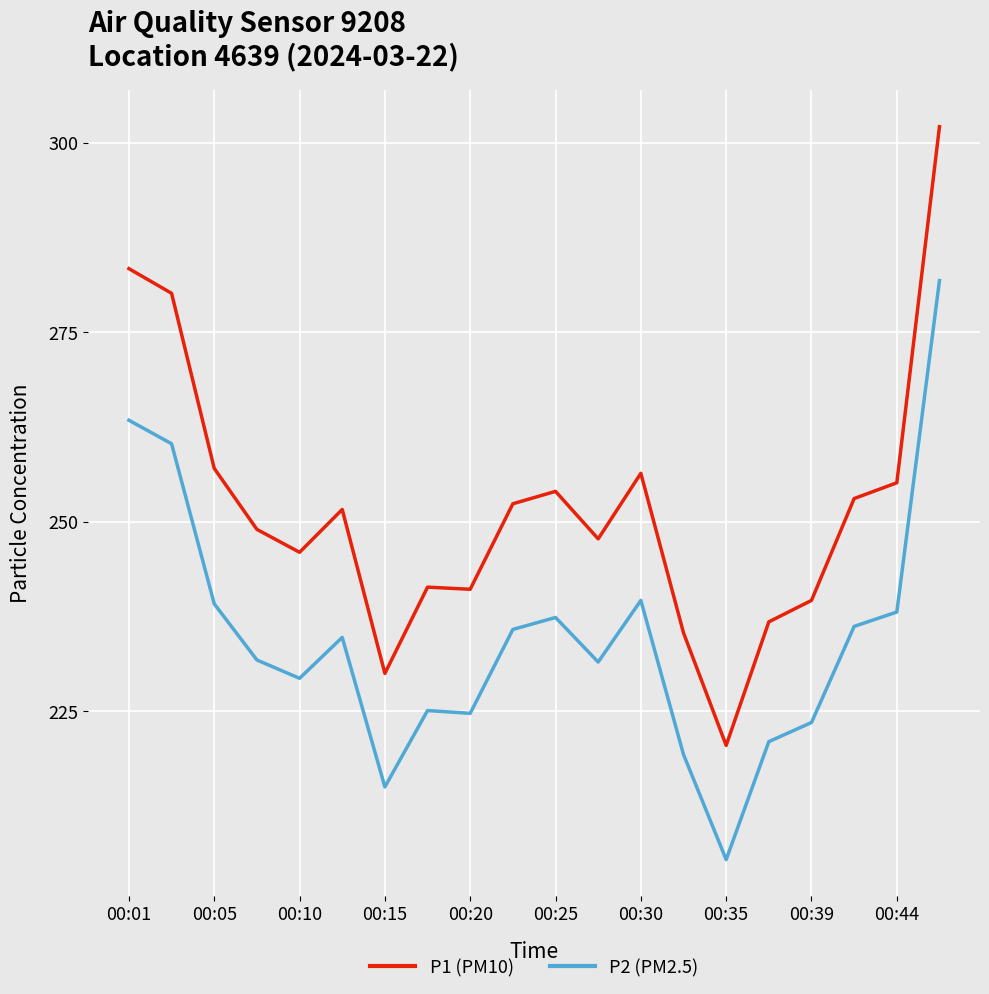

Which series has the largest range (max minus min)?

P1 (PM10)